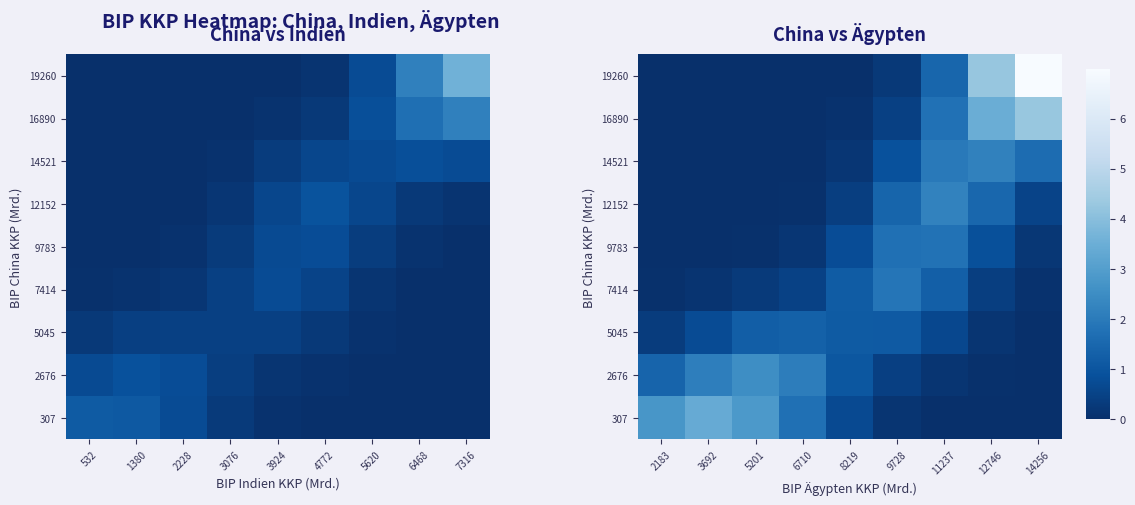

Is it true that 12152 equals 0.0 at 5201?

False